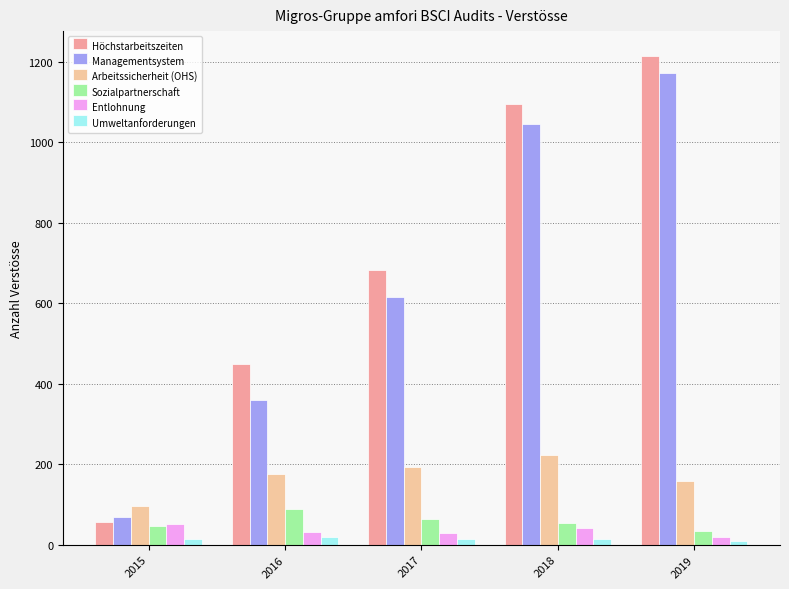

What are all the series names shown in the legend?

Höchstarbeitszeiten, Managementsystem, Arbeitssicherheit (OHS), Sozialpartnerschaft, Entlohnung, Umweltanforderungen